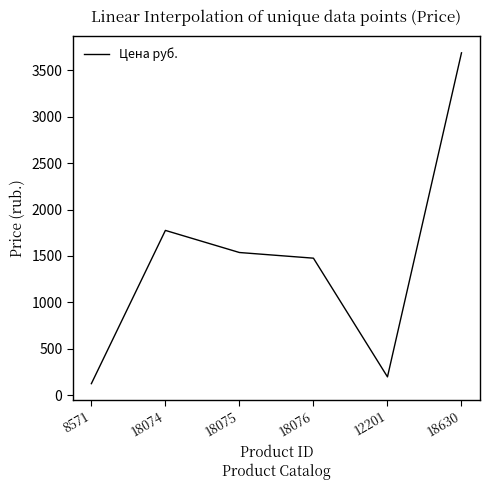

What position from the left is 18630?

6